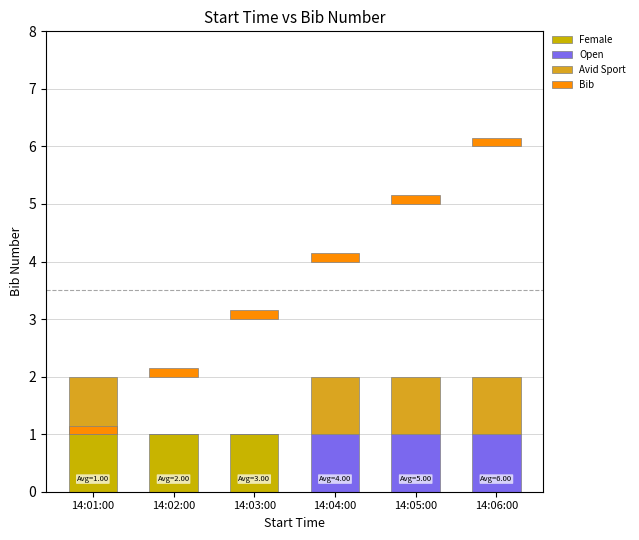

What position from the right is 14:05:00?

2